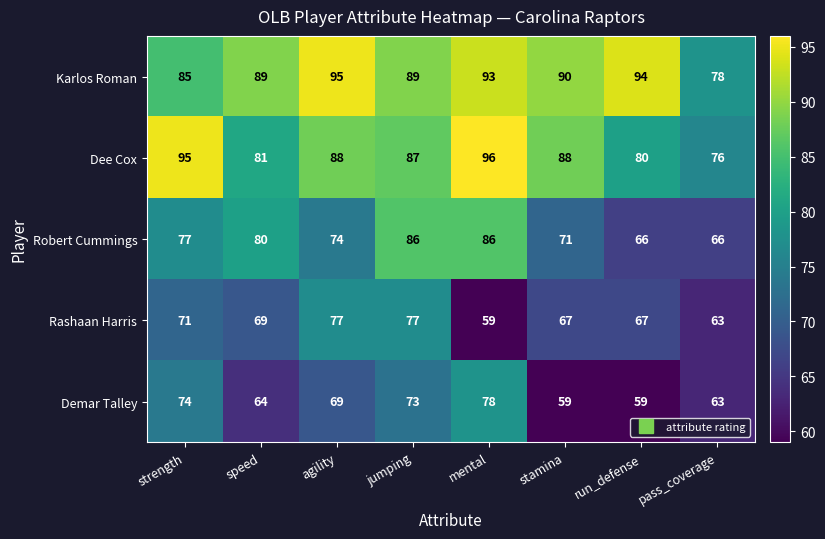

What is the sum of all Rashaan Harris values?

550